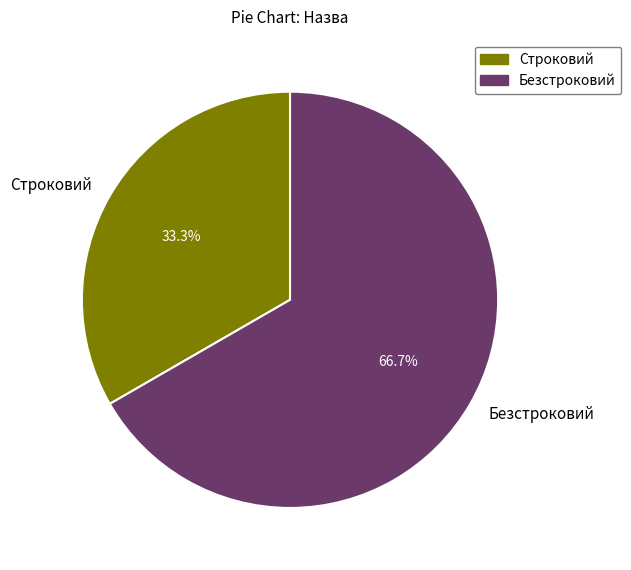

To the nearest percent, what is the combined percentage of Безстроковий and Строковий?

100%